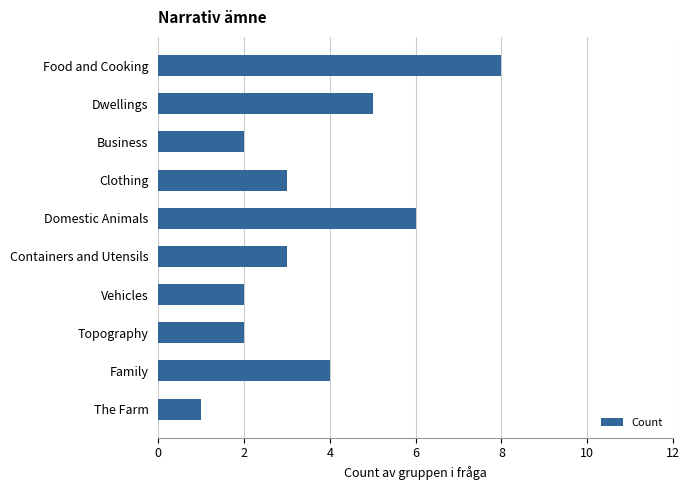

What is the difference between the maximum and minimum values?

7